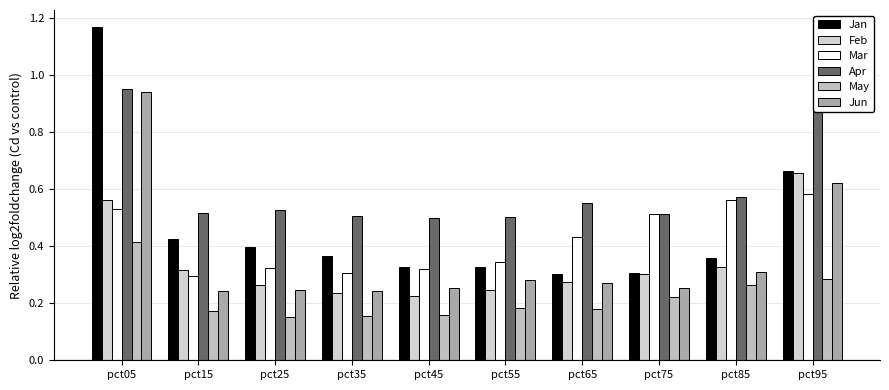

What is the maximum value shown in the chart?

1.2